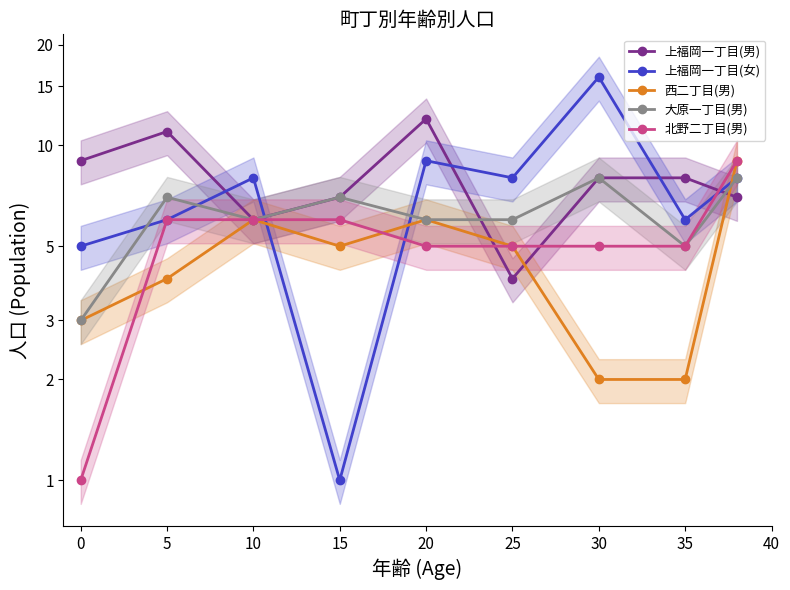

After their last crossing, which series has the higher values: 上福岡一丁目(女) or 上福岡一丁目(男)?

上福岡一丁目(女)